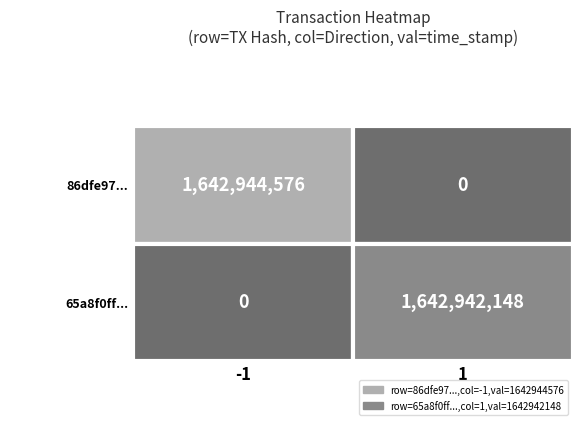

Which series has the largest total across all categories?

86dfe97512e2da4870cb986199102adfdae07ee